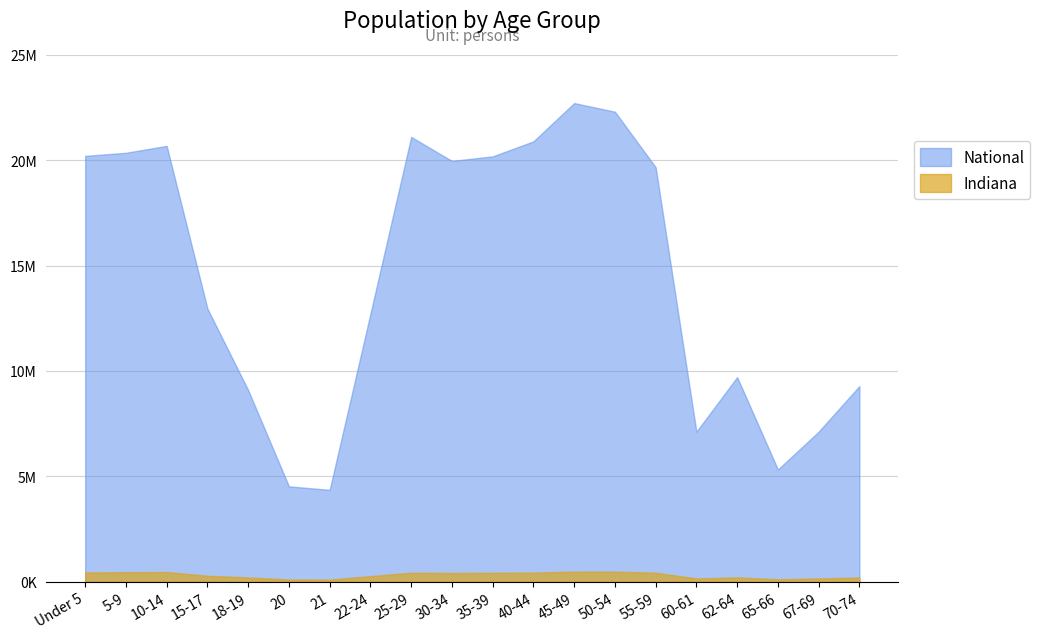

What are all the series names shown in the legend?

National, Indiana